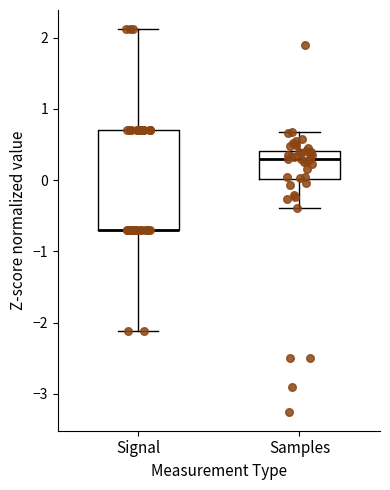

Reading left to right, transcribe this box plot: for each box, give where its median line is, the range the box spans, and where its two whiskers end, as read against the y-axis. The values are not printed on the chart, so give them approximately, as read against the axis.

Signal: median -0.7 (drawn on the box's lower edge), box -0.7 to 0.7, whiskers -2.1 to 2.1
Samples: median 0.3, box 0.0 to 0.4, whiskers -0.4 to 0.7